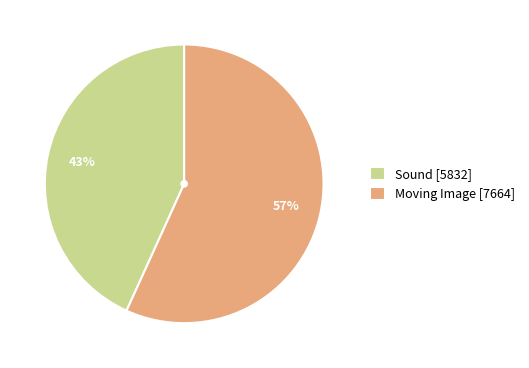

To the nearest percent, what is the difference between the Sound and Moving Image slice percentages?

14%